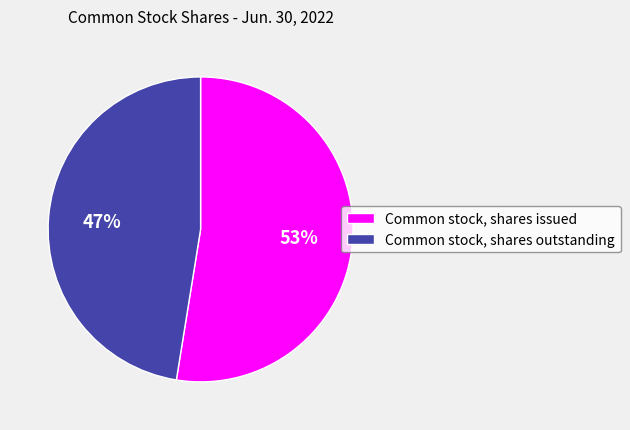

Is there a majority slice in this chart?

Yes